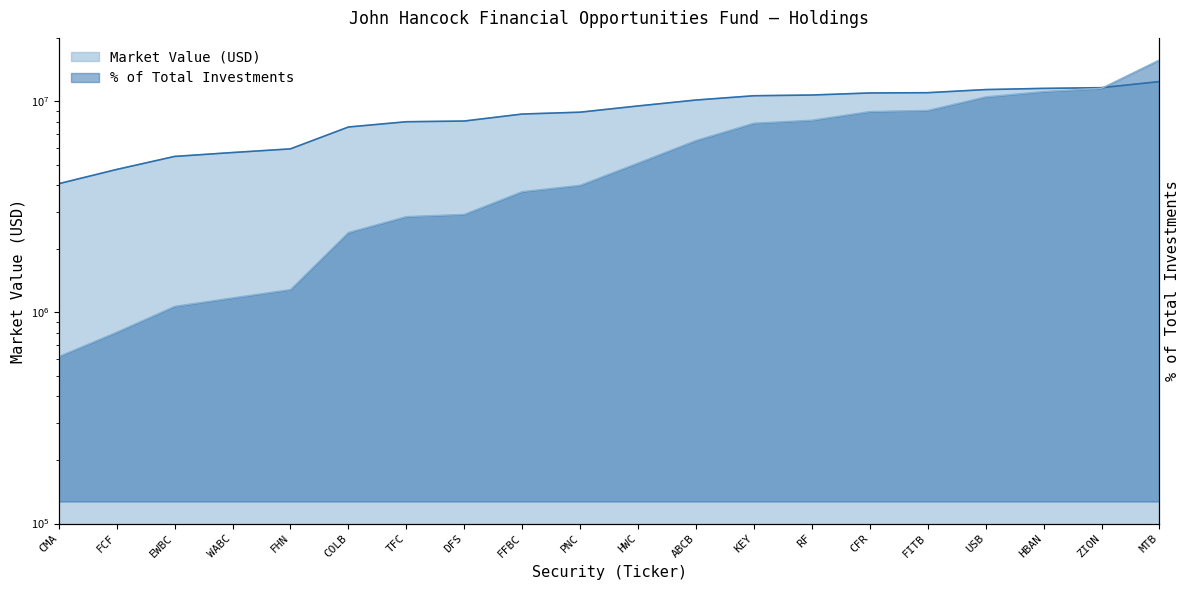

What is the difference between the second highest and minimum values in the % of Total Investments series?

6788886.0